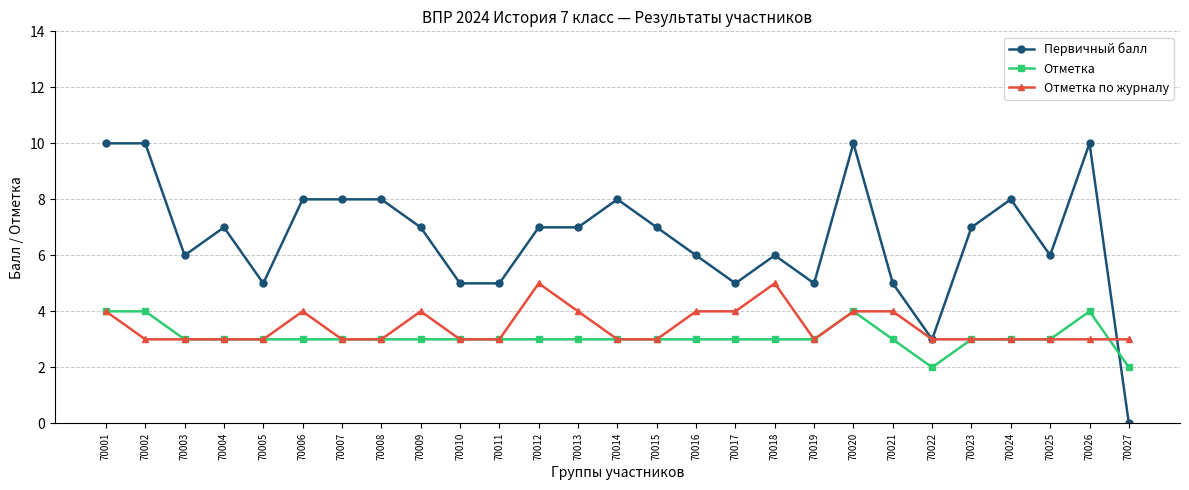

Which series has the largest total across all categories?

Первичный балл